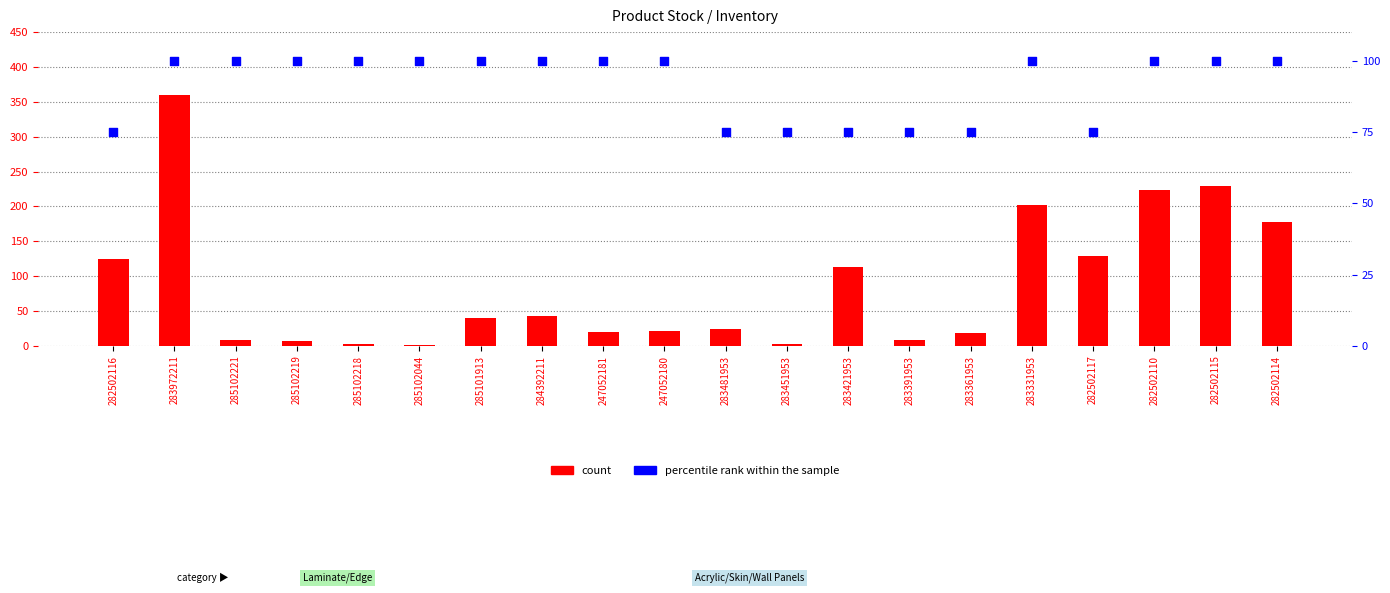

Which series reaches the maximum Y coordinate?

count